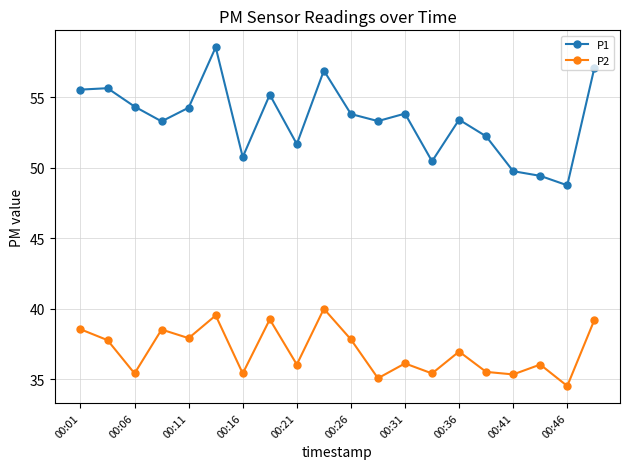

True or false: P1 has more than 0 interior local peaks.

True